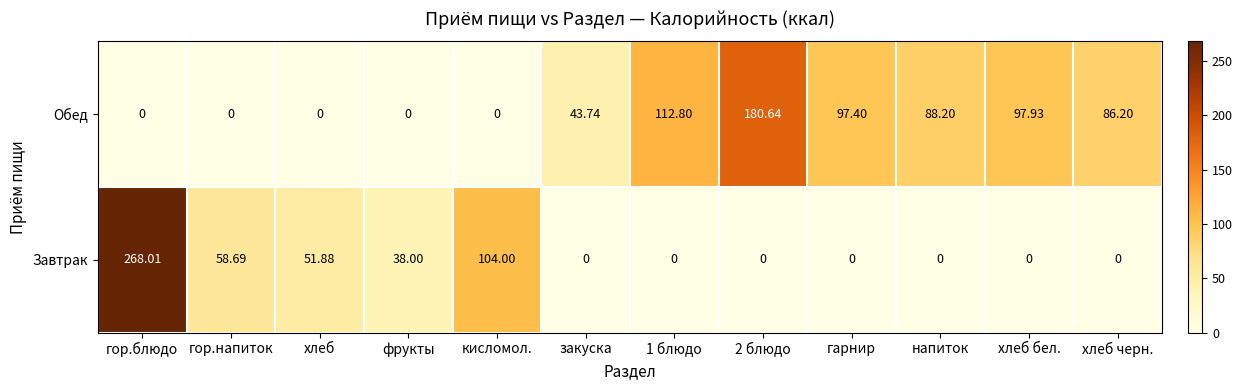

List the series in order of their overall mean, highest first.

Обед, Завтрак